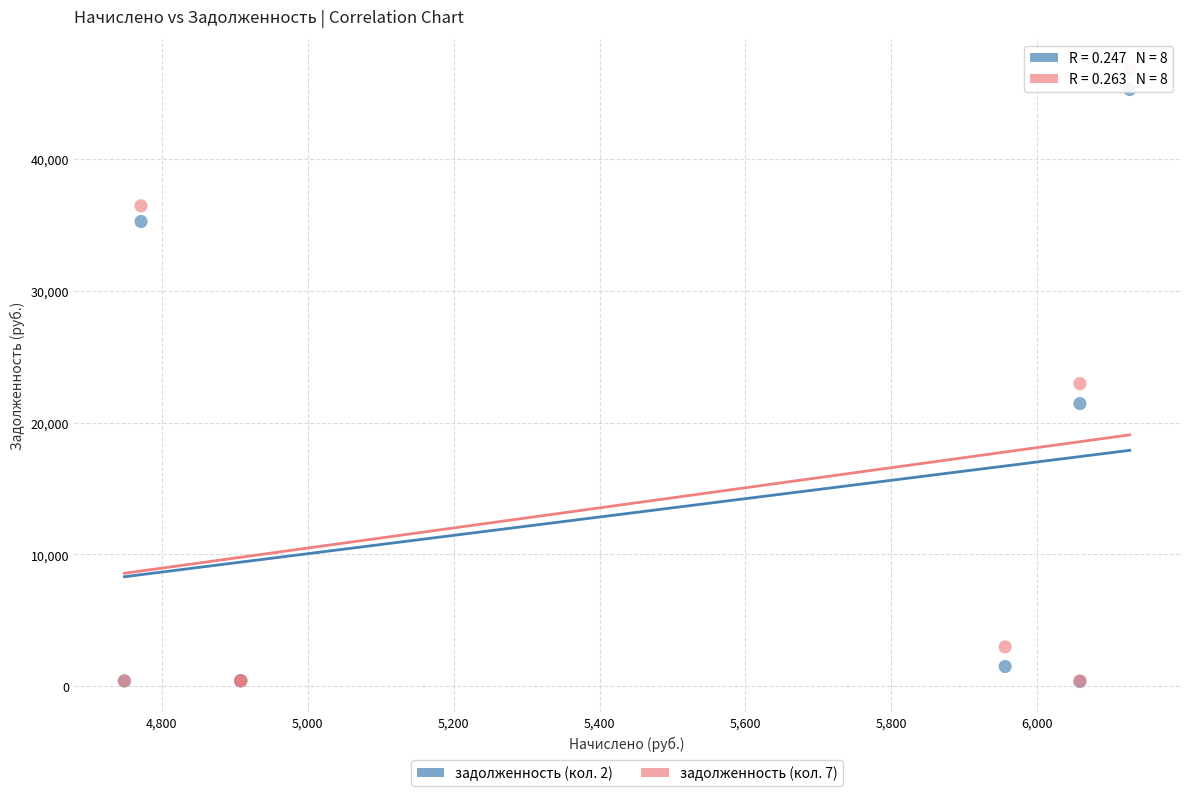

Across all series, what Y value is closest to 23580?

22958.5